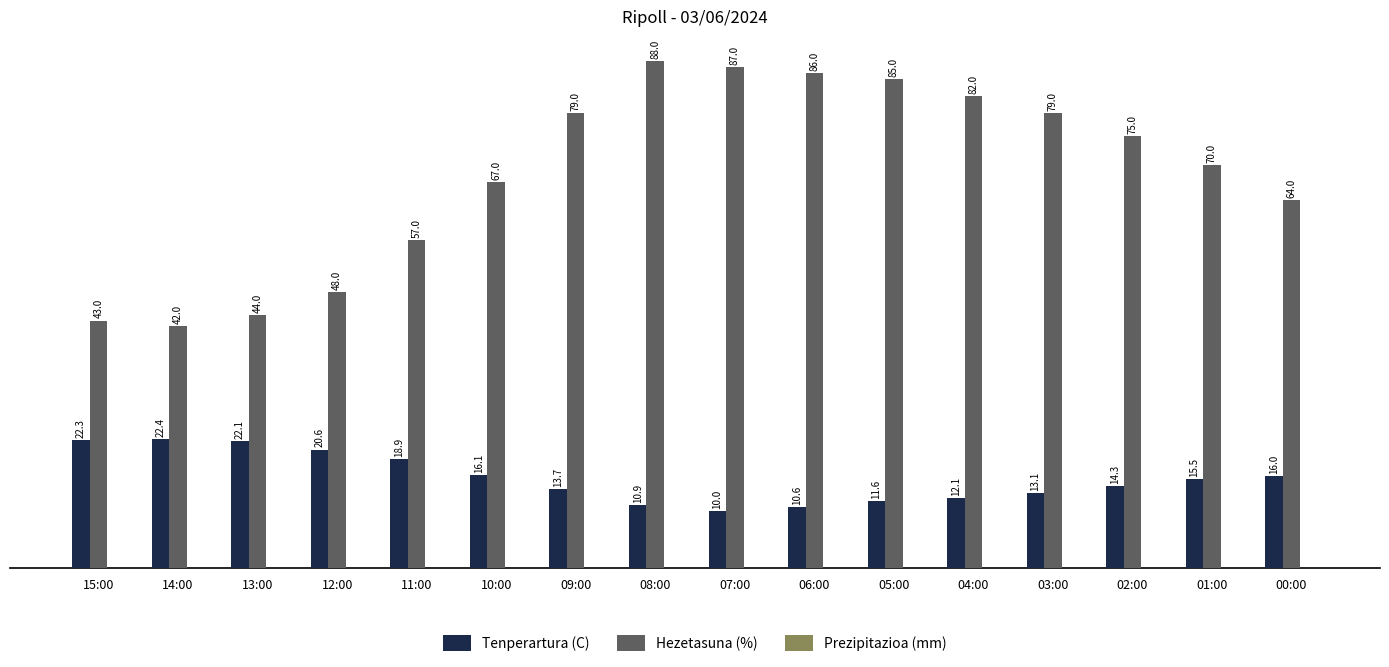

At 08:00, list the series in order from smallest to largest.

Tenperartura (C), Hezetasuna (%)